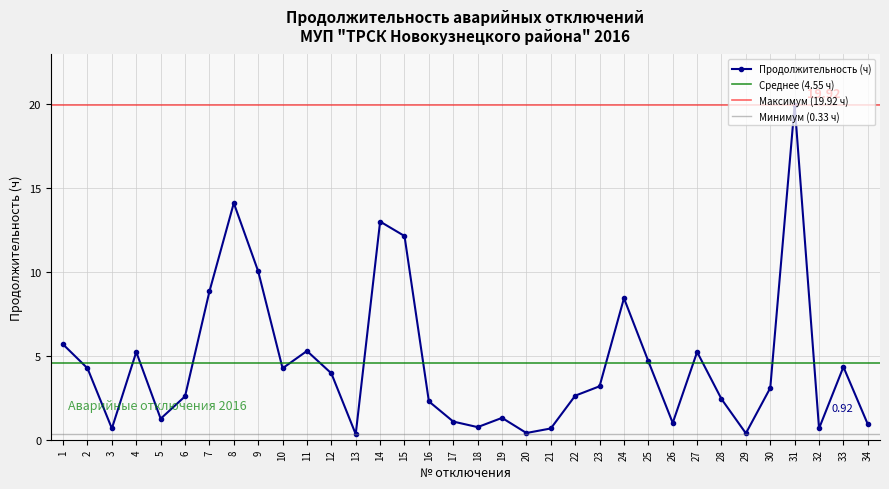

True or false: the data shows 2.7 at 9.

False